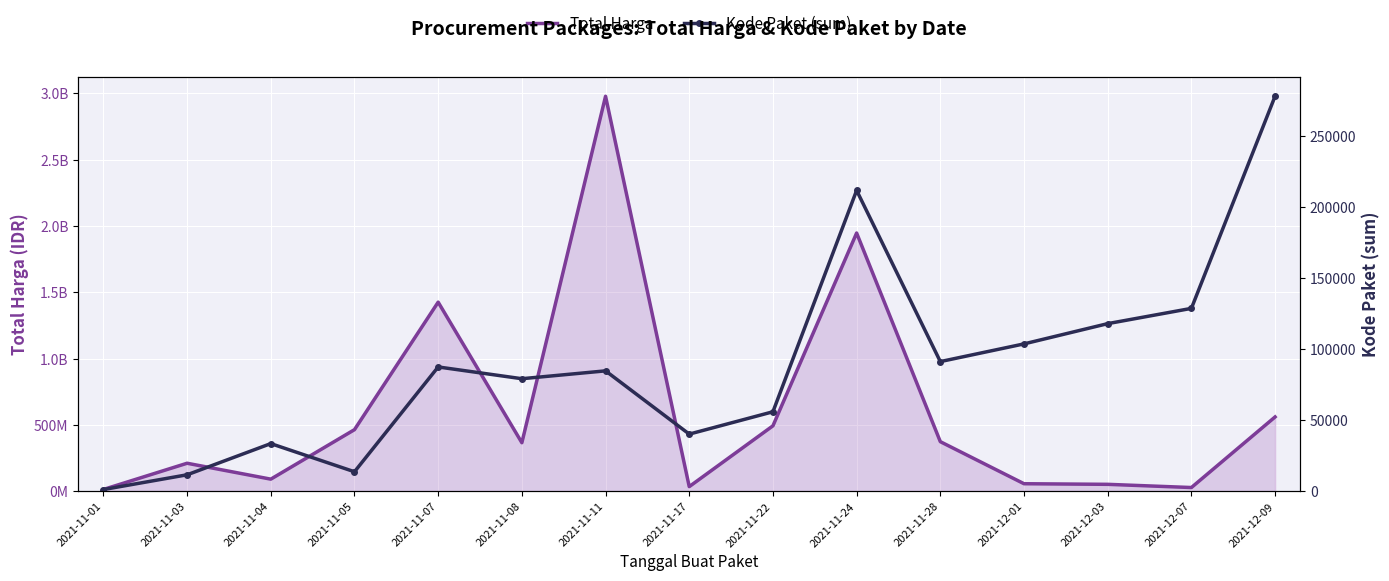

What are all the series names shown in the legend?

Total Harga, Kode Paket (sum)